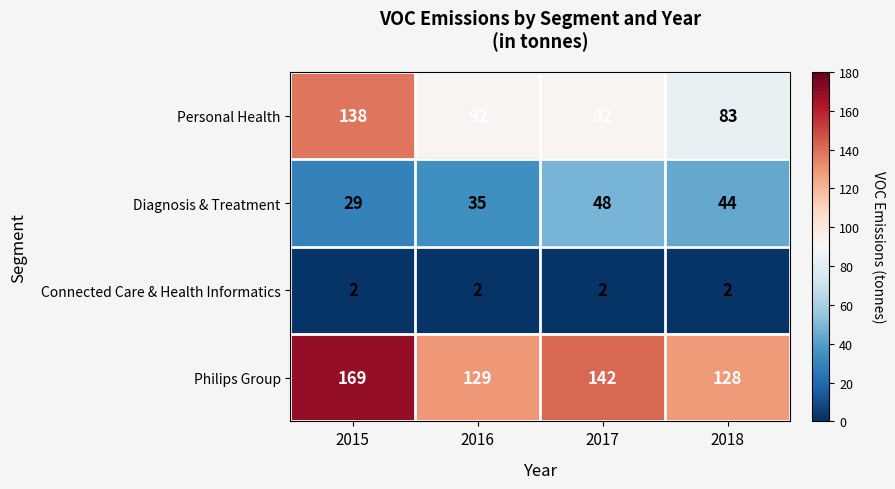

List the series in order of their overall mean, lowest first.

Connected Care & Health Informatics, Diagnosis & Treatment, Personal Health, Philips Group